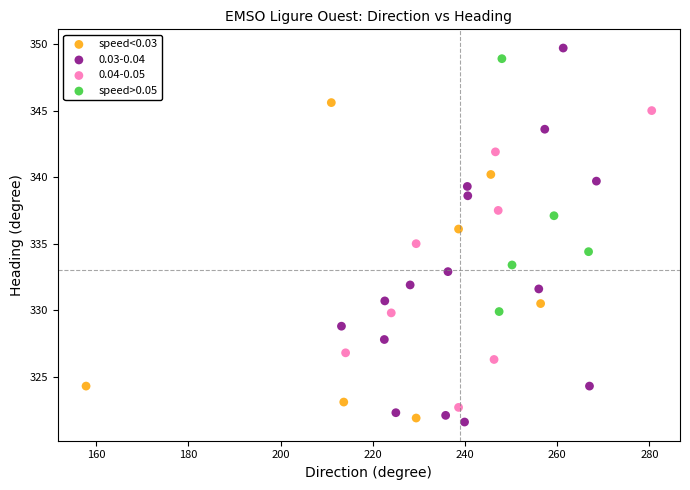

Which series has the widest spread of Y values?

0.03-0.04